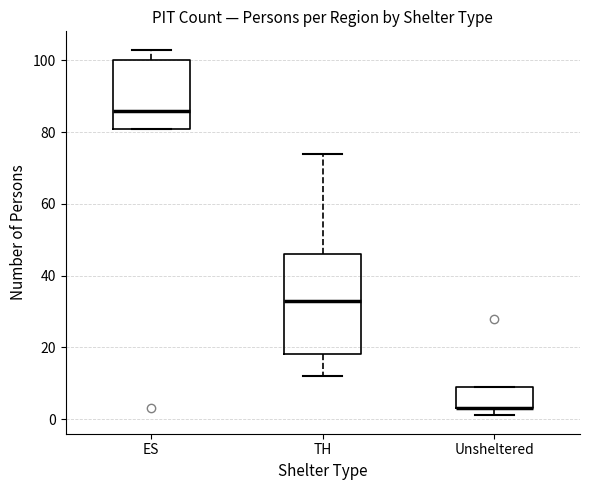

Where is the upper edge of the box for Unsheltered on the y-axis? The values are not printed on the chart, so give them approximately, as read against the axis.

10